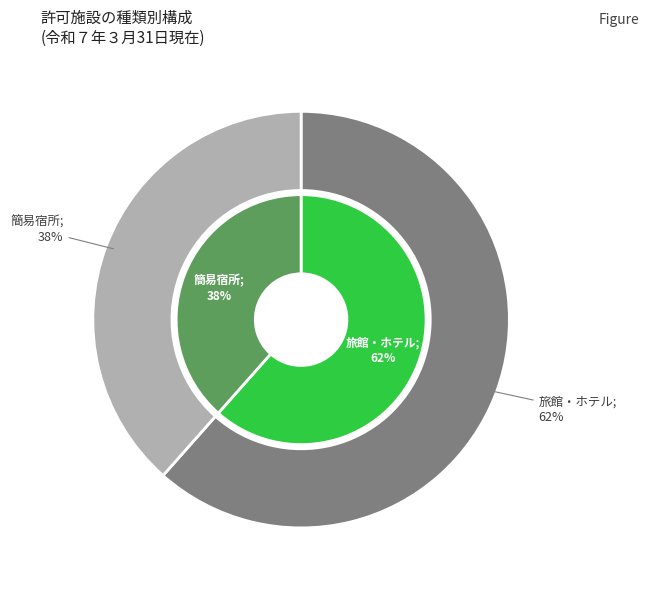

To the nearest percent, what is the average slice percentage?

50%